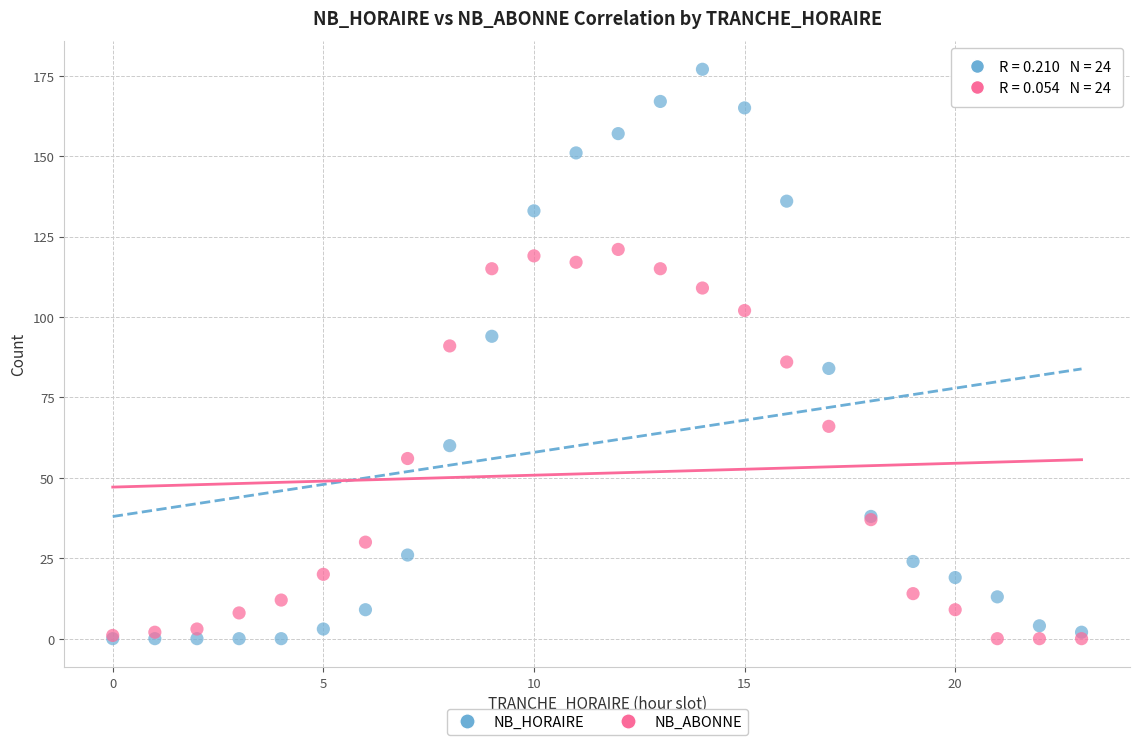

What are all the series names shown in the legend?

NB_HORAIRE, NB_ABONNE